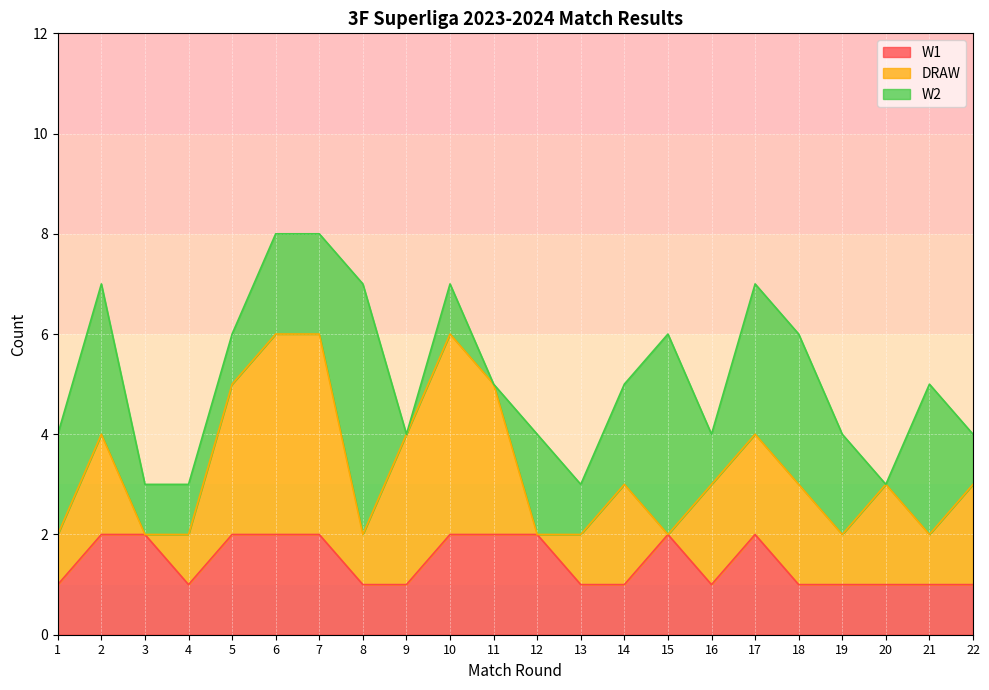

Rank the series by their maximum value, from lowest to highest.

W1, DRAW, W2